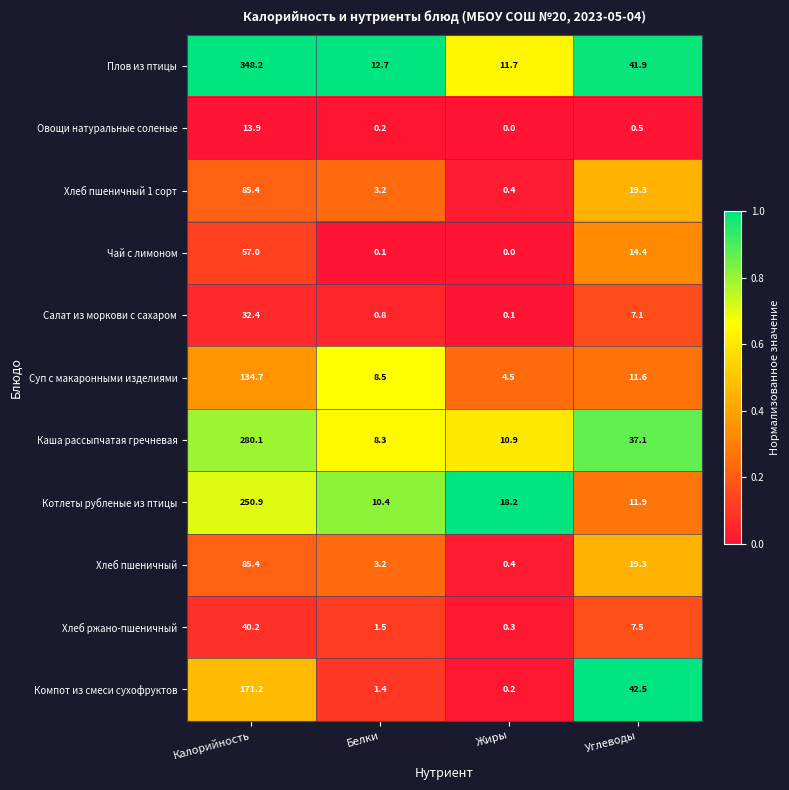

Which series changed the most between Белки and Жиры?

Котлеты рубленые из птицы